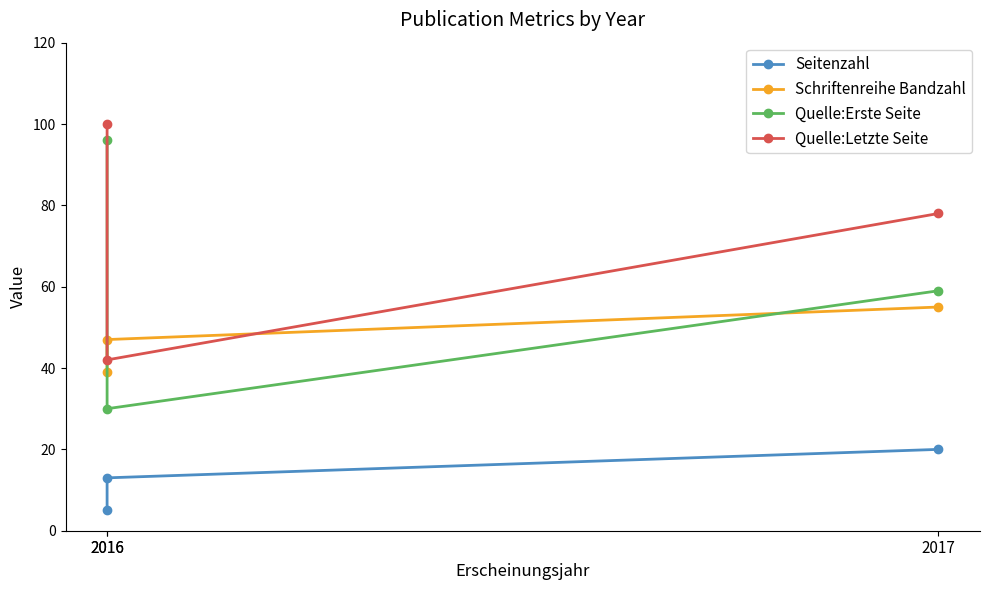

Reading left to right, transcribe all the data shown in this chart.

Seitenzahl: 20	13	5
Schriftenreihe Bandzahl: 55	47	39
Quelle:Erste Seite: 59	30	96
Quelle:Letzte Seite: 78	42	100